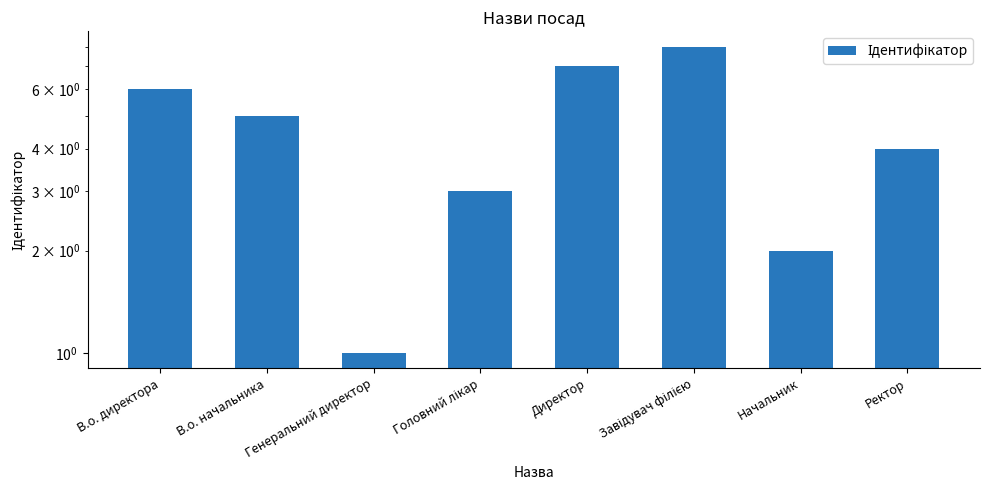

The chart shows a value of 2 at Начальник. True or false?

True